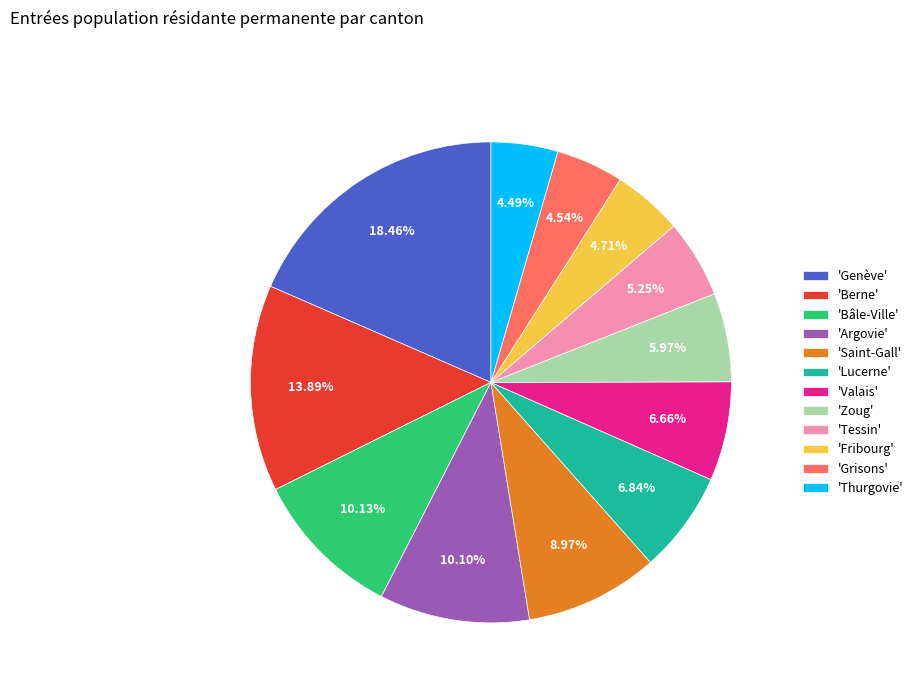

Is 'Genève' the majority of the pie?

No